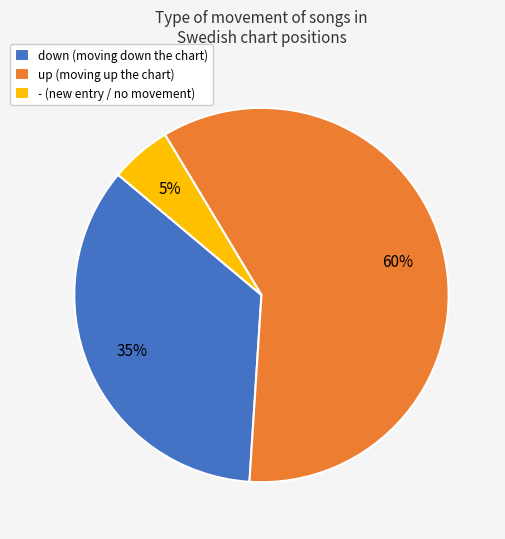

To the nearest percent, what is the difference between the down and up slice percentages?

25%